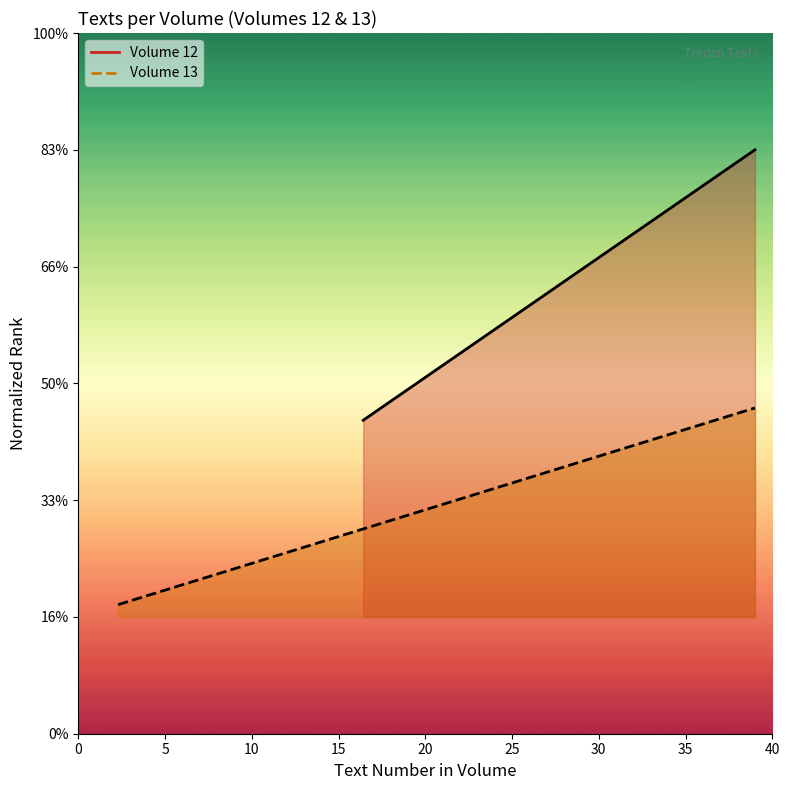

Where is the data nearest to the value 1?

12